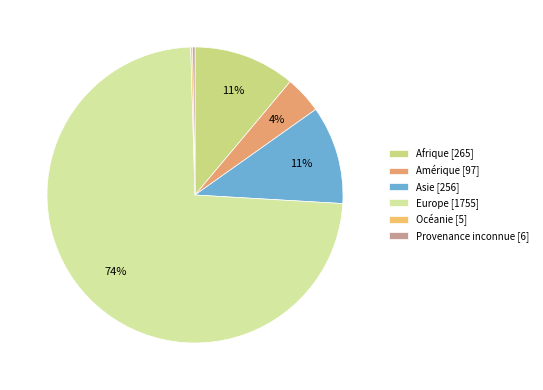

To the nearest percent, what is the combined percentage of Asie and Amérique?

15%